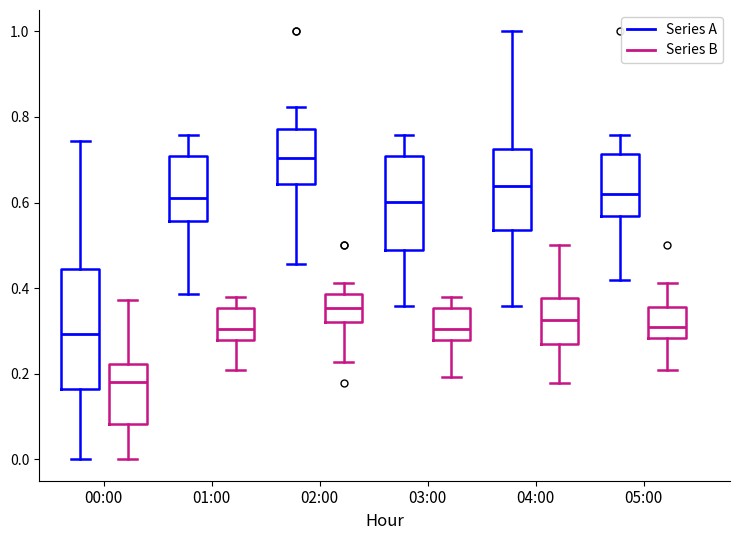

Comparing the boxes themselves (not the whiskers), which one is the tallest?

00:00 (Series A)